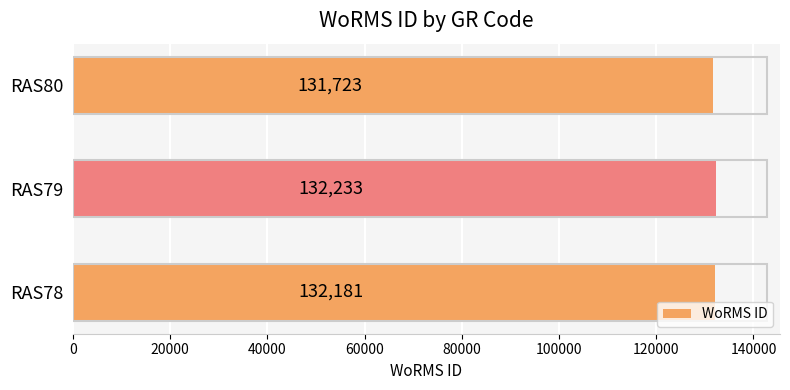

Between RAS80 and RAS79, which is larger?

RAS79